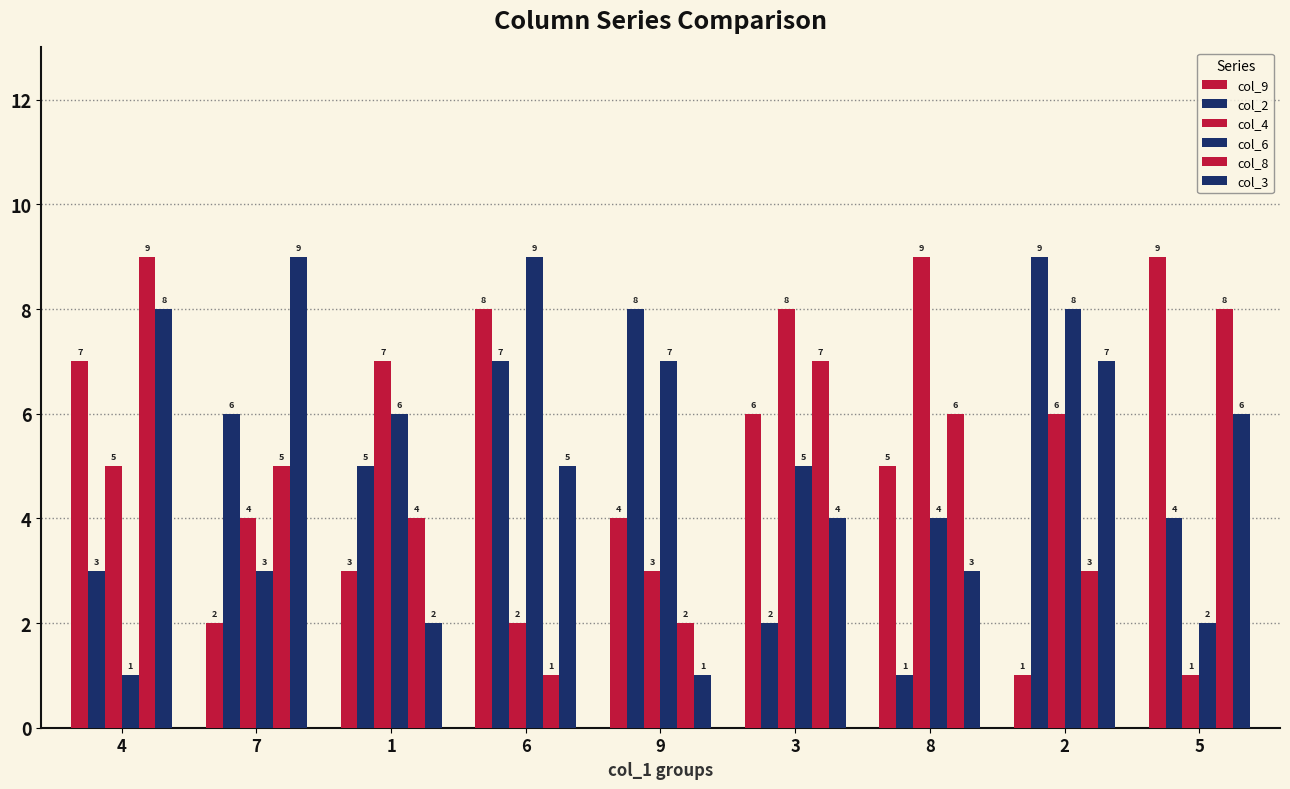

How many bars are there in each group?

6